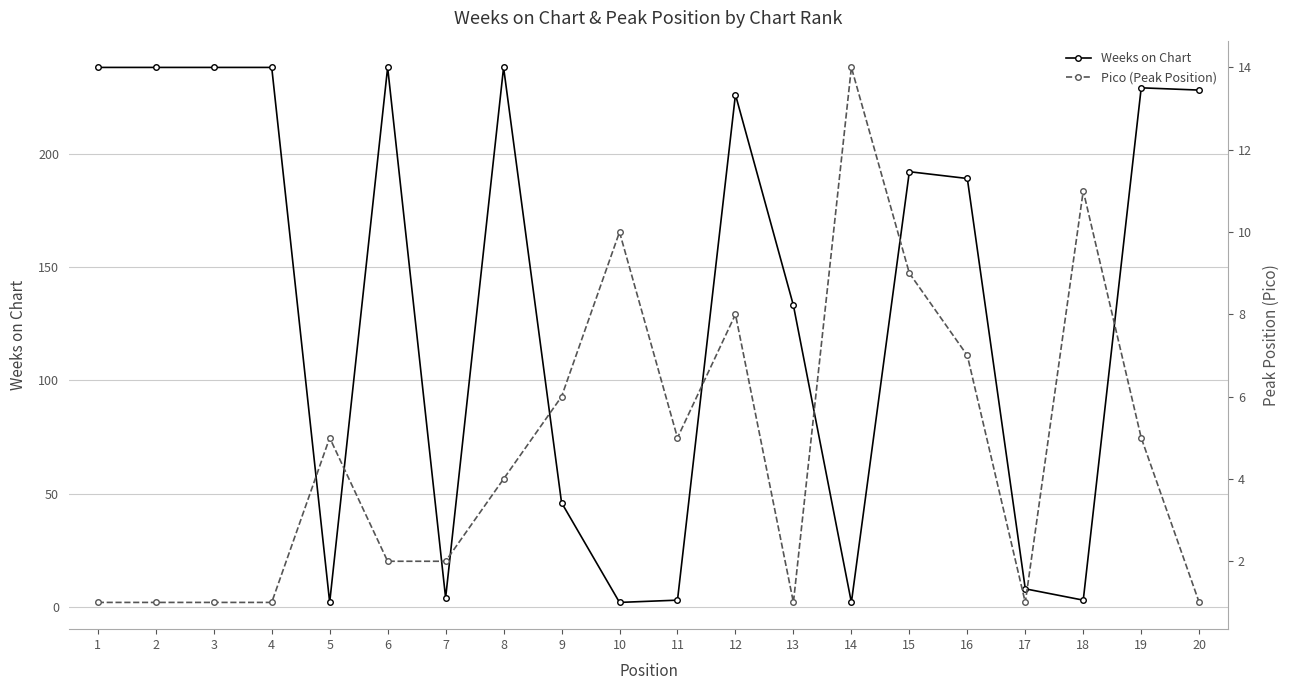

At which label is Weeks on Chart closest to 120?

13